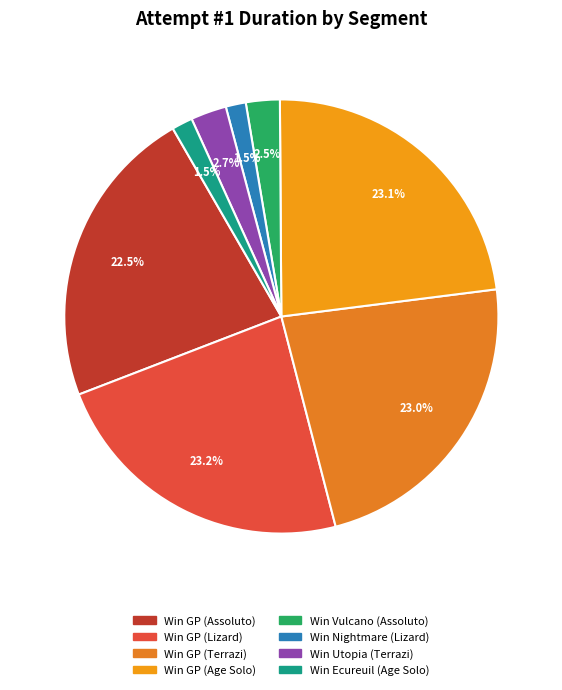

Count the number of slices in the pie.

8